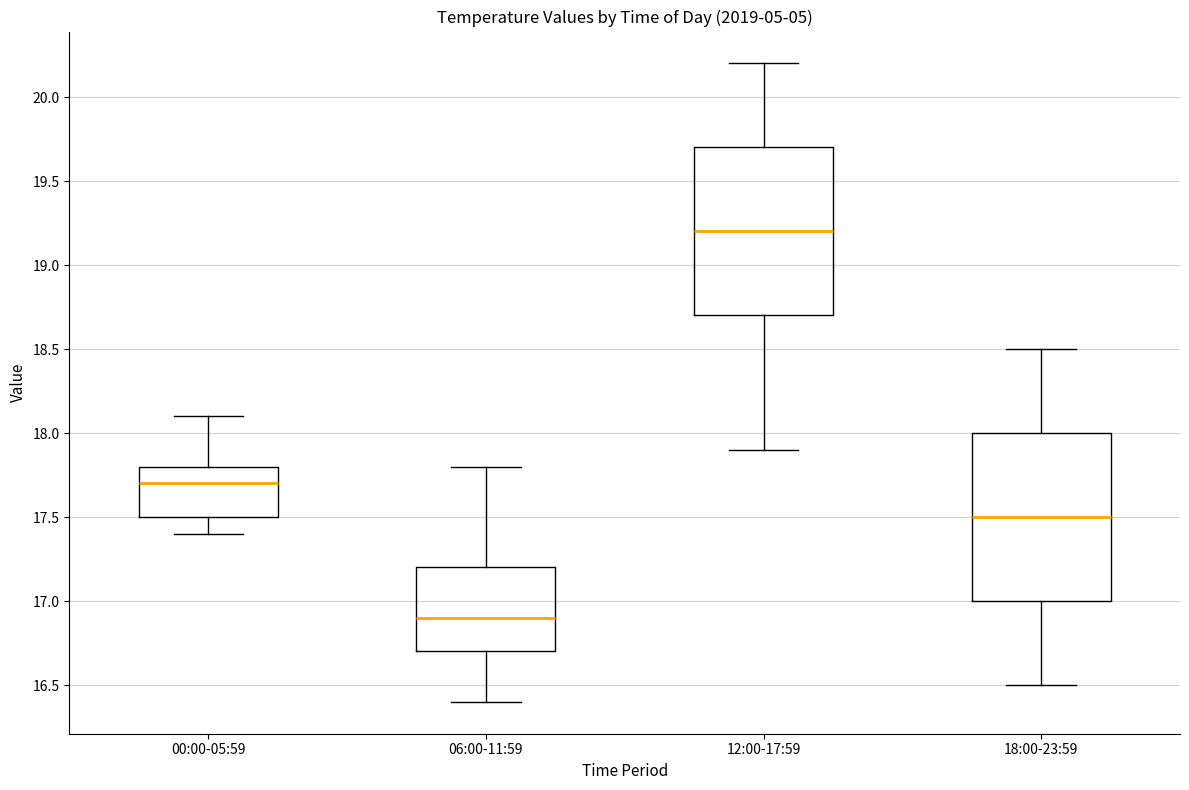

Reading left to right, read every box against the y-axis: the position of its median line, the range the box covers, and the ends of its whiskers. The values are not printed on the chart, so give them approximately, as read against the axis.

00:00-05:59: median 17.7, box 17.5 to 17.8, whiskers 17.4 to 18.1
06:00-11:59: median 16.9, box 16.7 to 17.2, whiskers 16.4 to 17.8
12:00-17:59: median 19.2, box 18.7 to 19.7, whiskers 17.9 to 20.2
18:00-23:59: median 17.5, box 17.0 to 18.0, whiskers 16.5 to 18.5